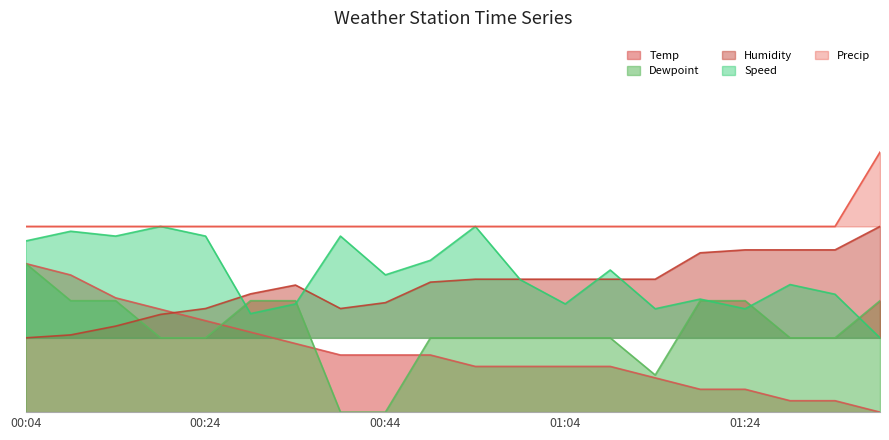

At which label is Precip closest to 0?

00:04